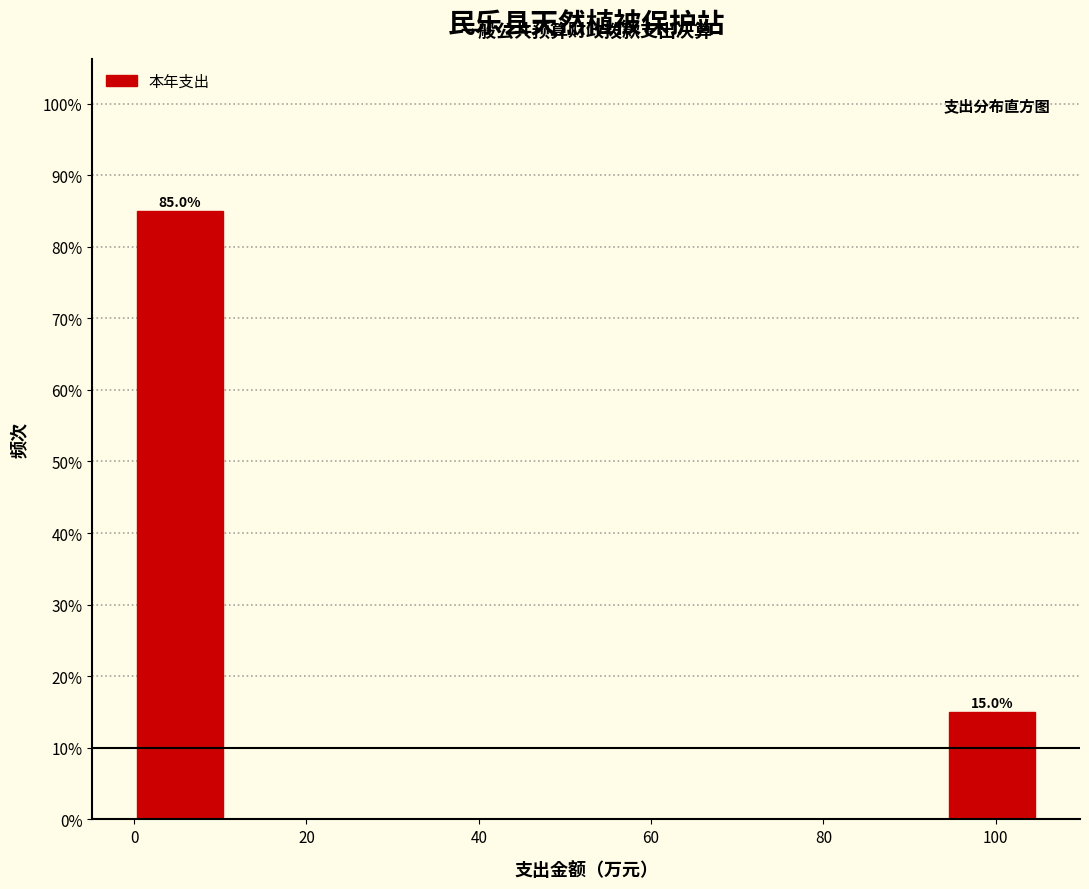

Which range on the x-axis has the tallest bar?

0 to 10